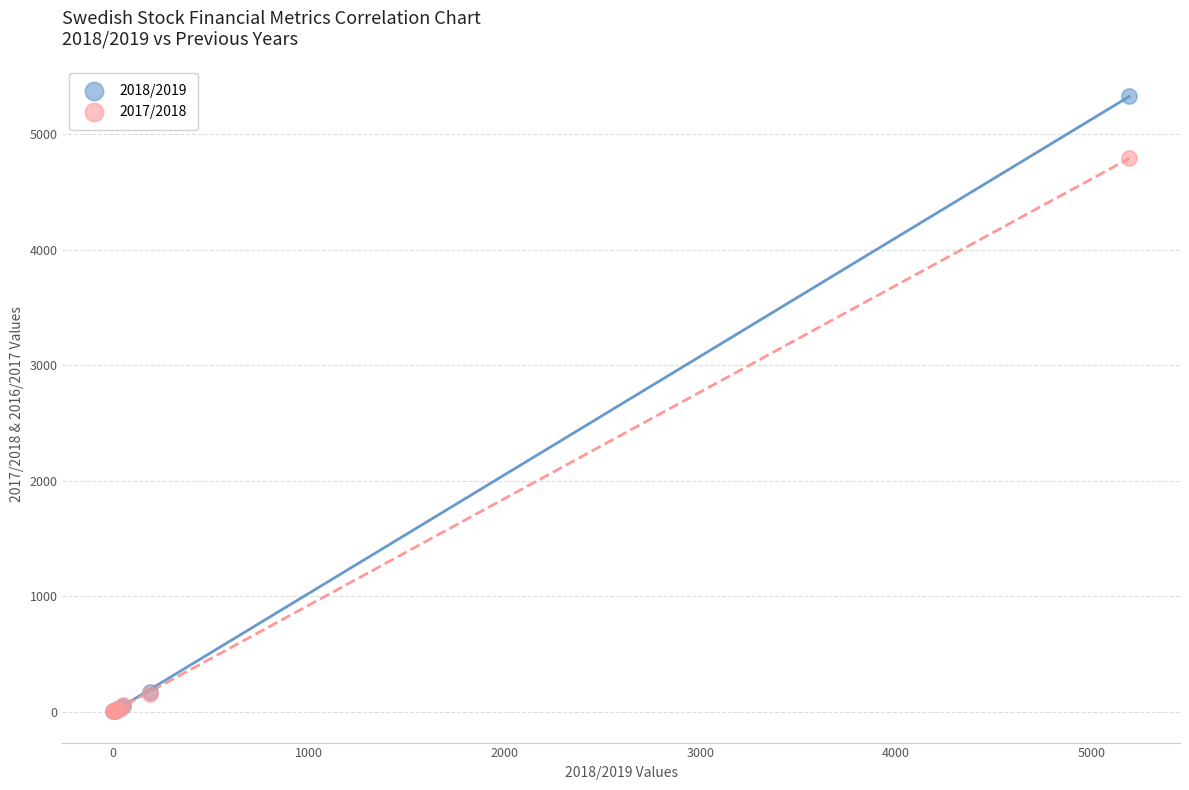

Across all series, what Y value is closest to 2664?

4791.0